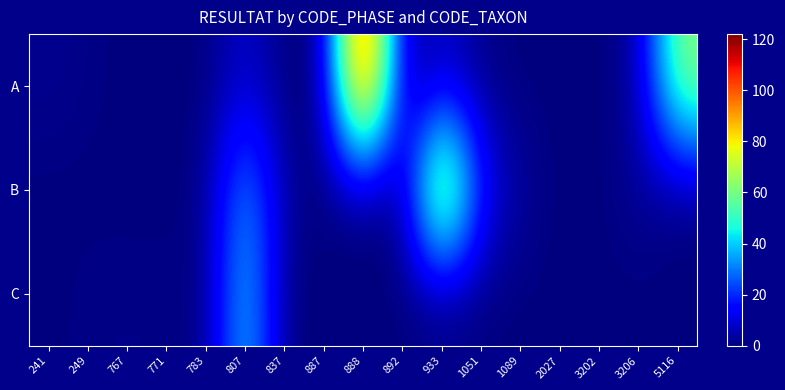

Rank the series by their average value, from lowest to highest.

C, B, A